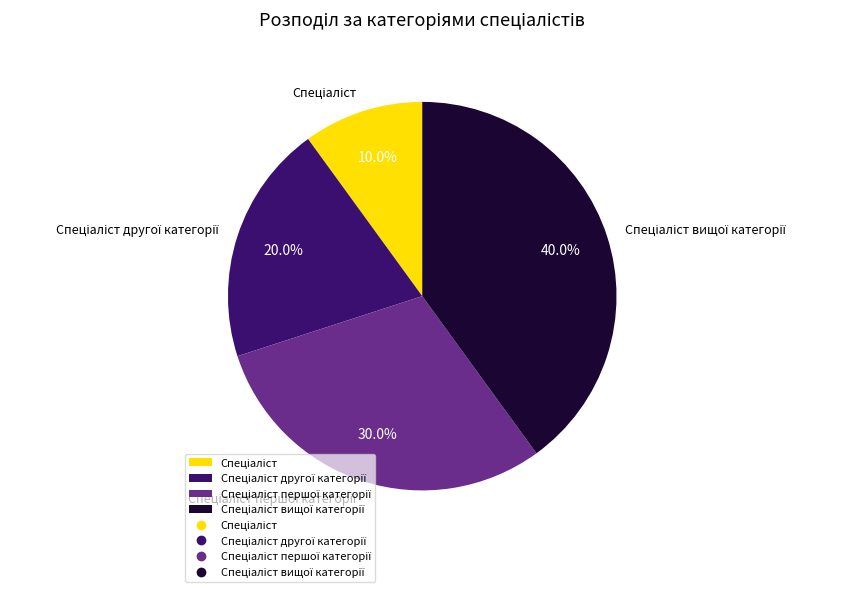

Is there any slice that represents more than half of the pie?

No